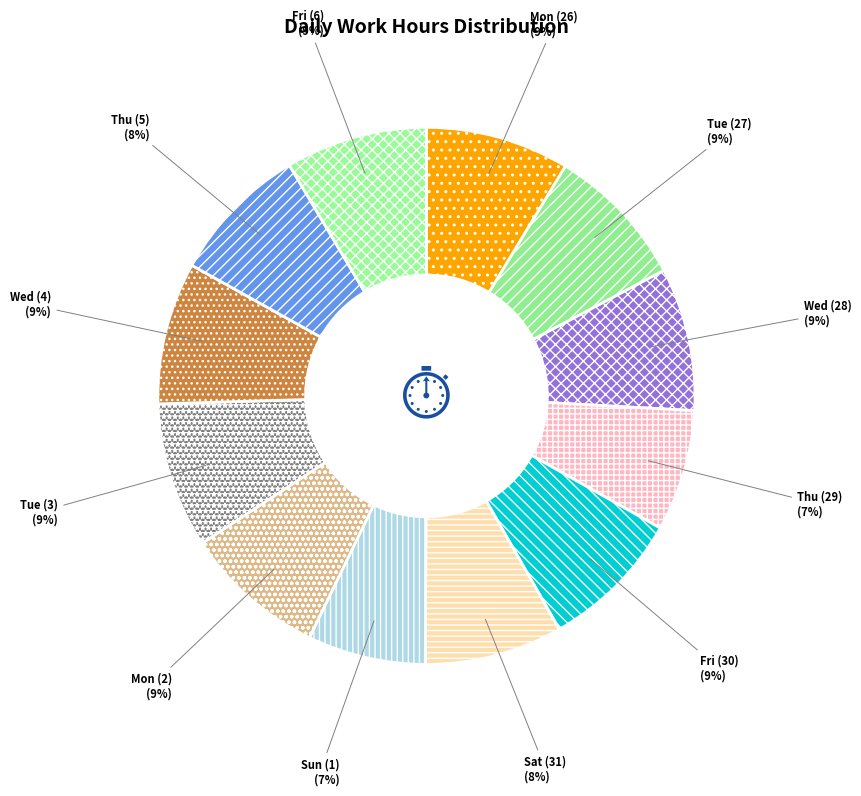

What percentage is the Fri (6) slice, to the nearest percent?

9%